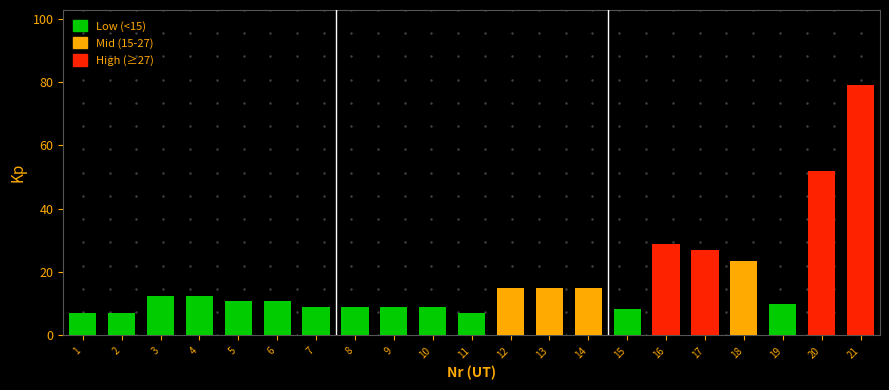

Does the chart contain stacked bars?

No